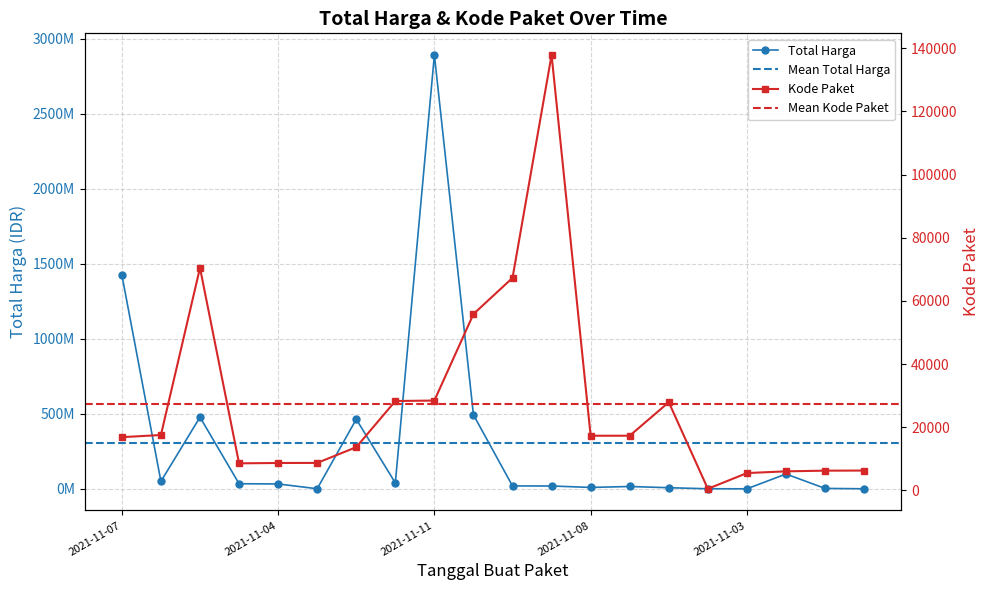

At which category does Kode Paket reach its first local valley?

2021-11-04